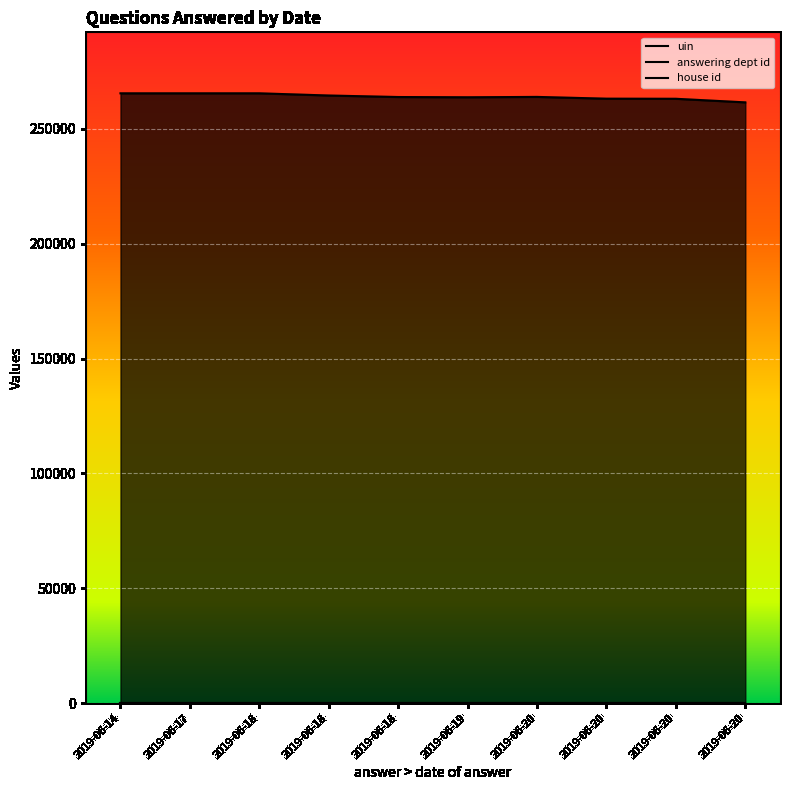

What is the highest value of the house id series?

1